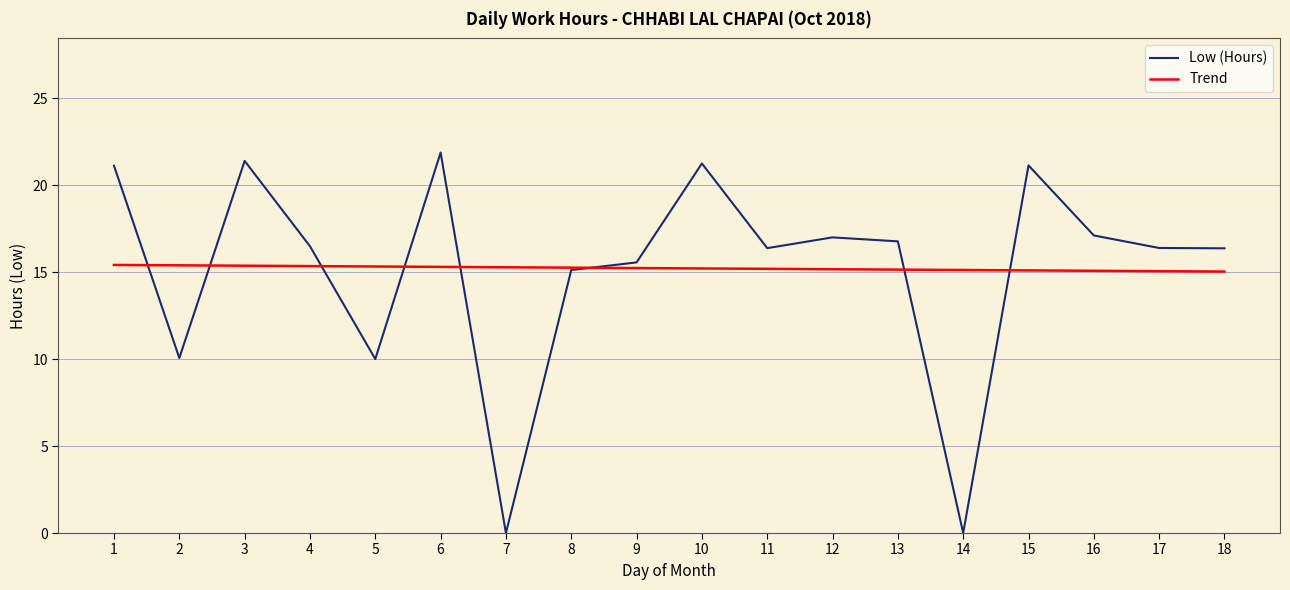

What is the highest value of the Low (Hours) series?

21.9